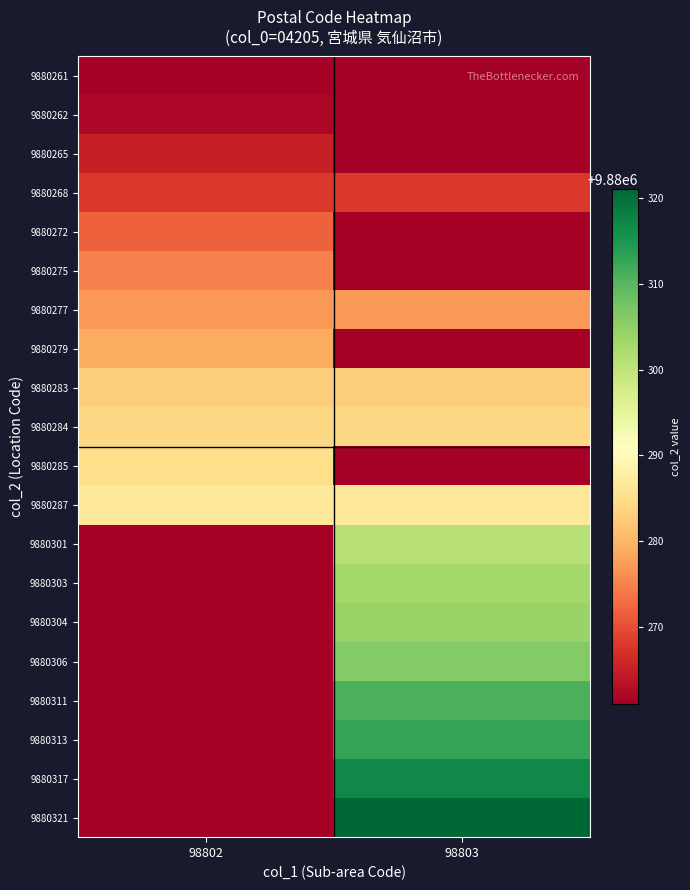

Between 98802 and 98803, which series saw the biggest shift?

9880321